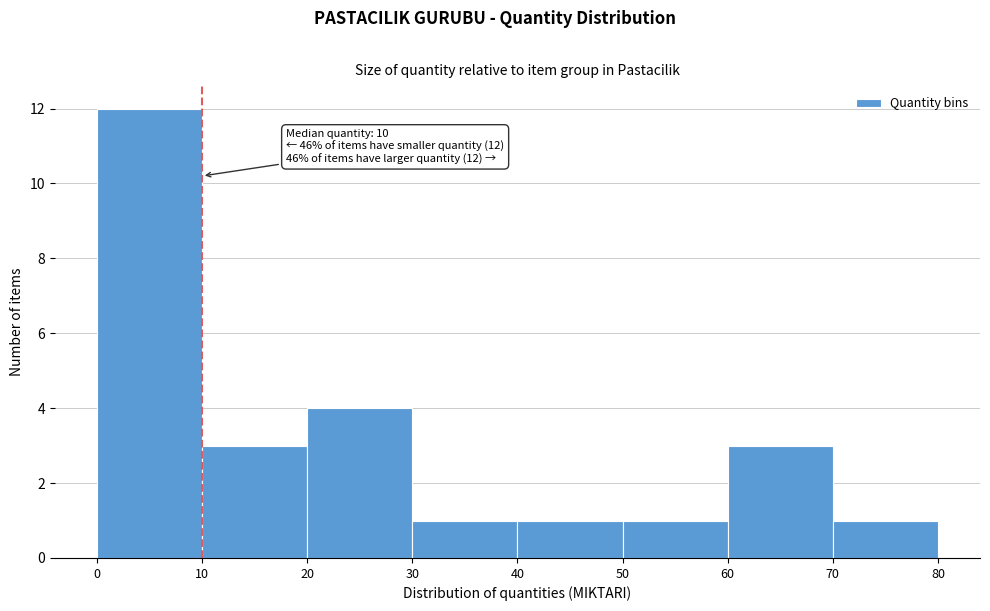

Which range on the x-axis has the tallest bar?

0 to 10